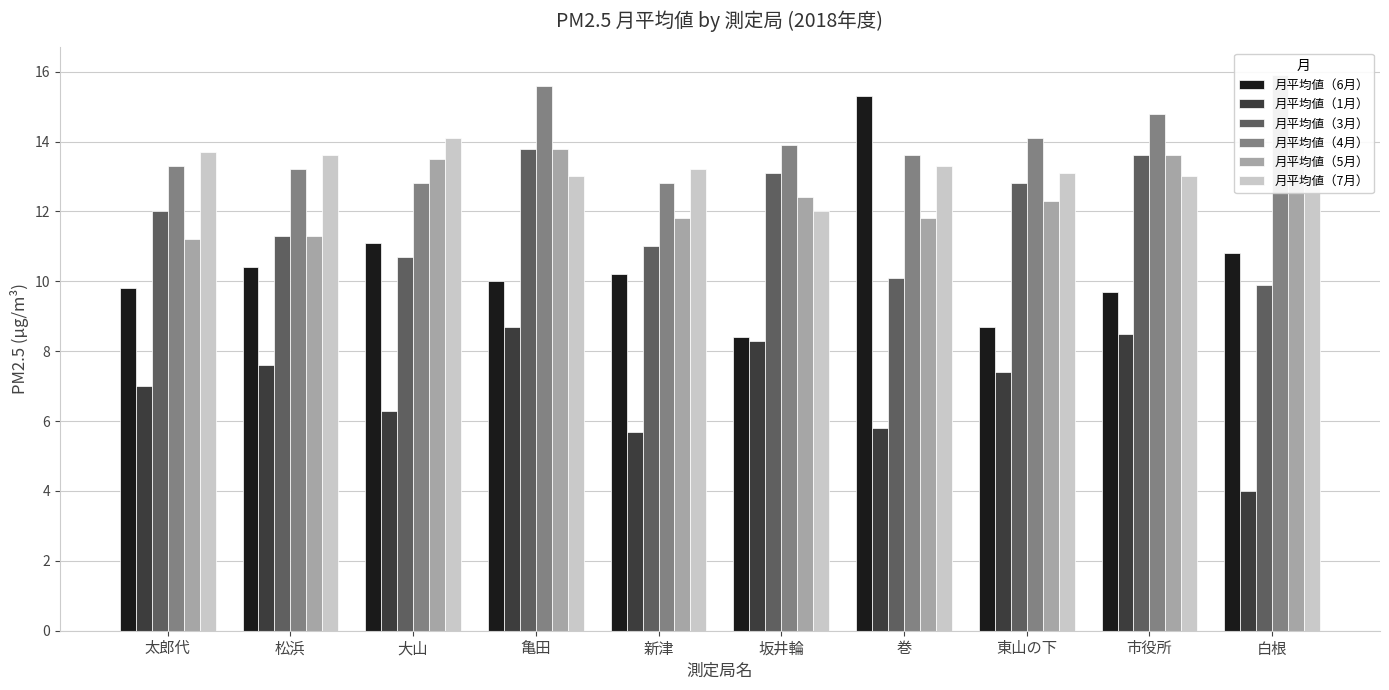

Reading right to left, transcribe all the data shown in this chart.

月平均値（6月）: 白根=10.8	市役所=9.7	東山の下=8.7	巻=15.3	坂井輪=8.4	新津=10.2	亀田=10.0	大山=11.1	松浜=10.4	太郎代=9.8
月平均値（1月）: 白根=4.0	市役所=8.5	東山の下=7.4	巻=5.8	坂井輪=8.3	新津=5.7	亀田=8.7	大山=6.3	松浜=7.6	太郎代=7.0
月平均値（3月）: 白根=9.9	市役所=13.6	東山の下=12.8	巻=10.1	坂井輪=13.1	新津=11.0	亀田=13.8	大山=10.7	松浜=11.3	太郎代=12.0
月平均値（4月）: 白根=15.9	市役所=14.8	東山の下=14.1	巻=13.6	坂井輪=13.9	新津=12.8	亀田=15.6	大山=12.8	松浜=13.2	太郎代=13.3
月平均値（5月）: 白根=14.1	市役所=13.6	東山の下=12.3	巻=11.8	坂井輪=12.4	新津=11.8	亀田=13.8	大山=13.5	松浜=11.3	太郎代=11.2
月平均値（7月）: 白根=13.8	市役所=13.0	東山の下=13.1	巻=13.3	坂井輪=12.0	新津=13.2	亀田=13.0	大山=14.1	松浜=13.6	太郎代=13.7